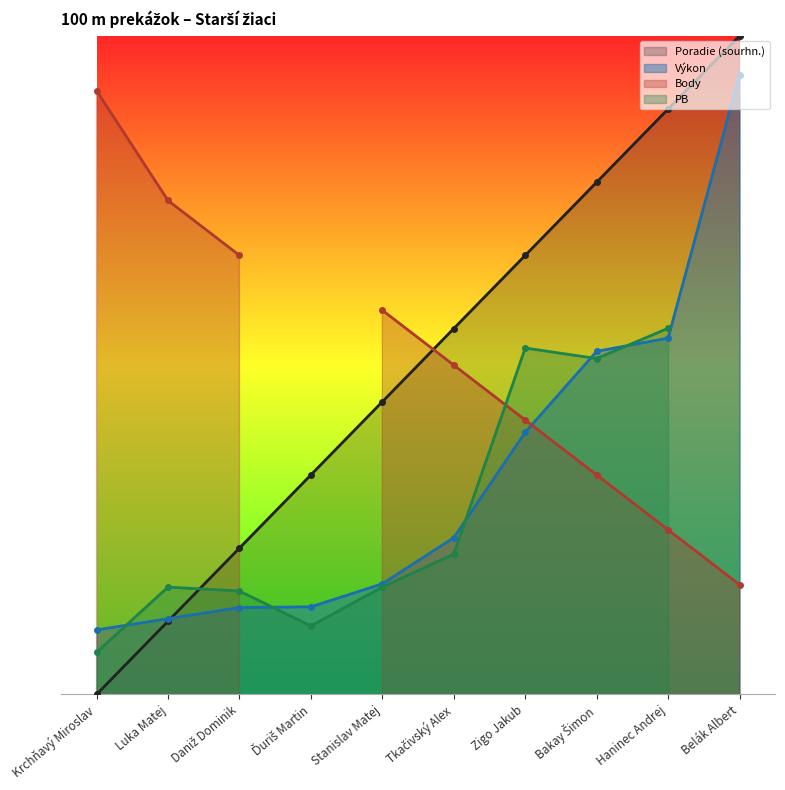

At how many categories does at least one series exceed 0?

10